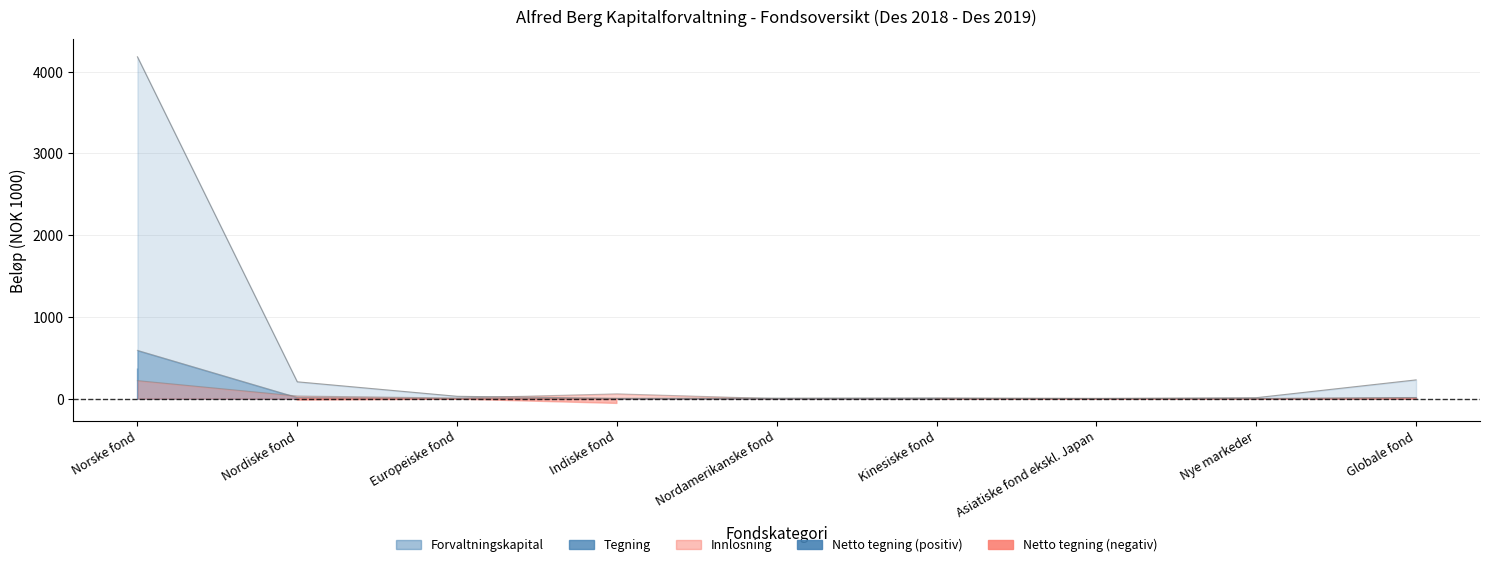

Where is the first local minimum for Forvaltningskapital?

Indiske fond